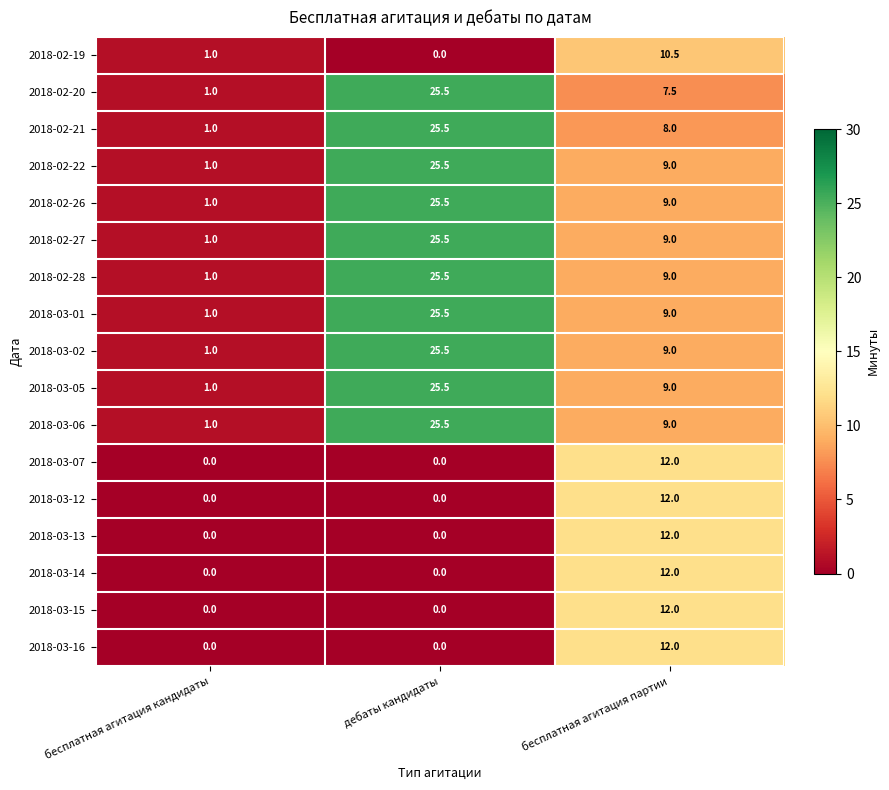

What is the sum of all 2018-02-26 values?

35.5